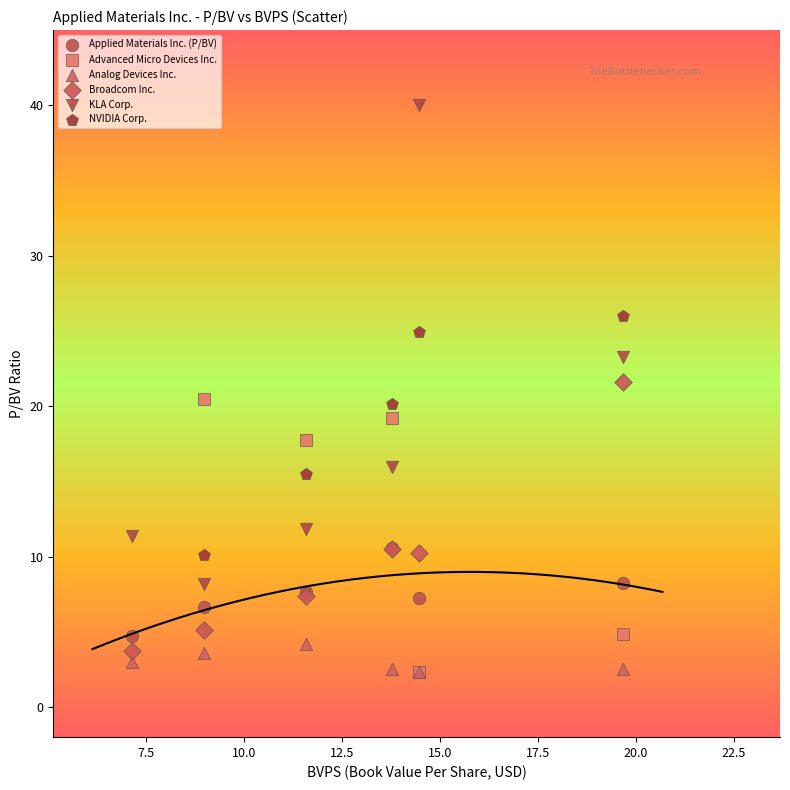

Which series has the widest spread of Y values?

KLA Corp.